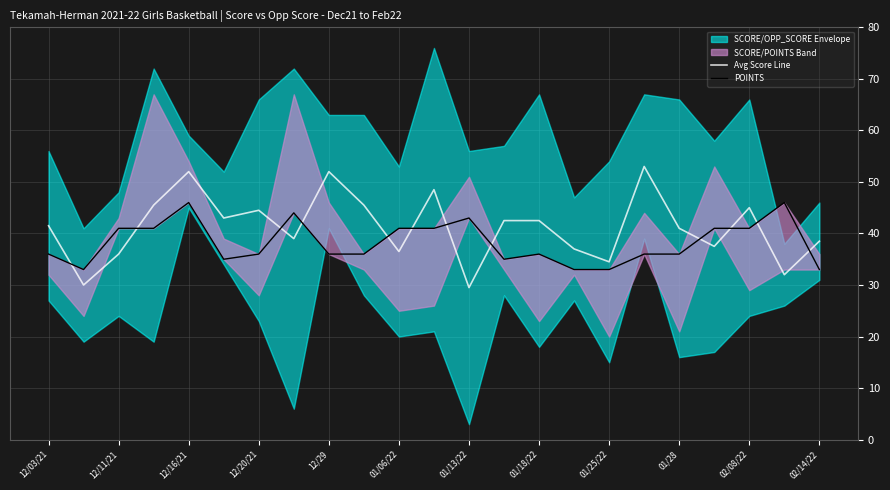

How many categories are shown in the chart?

23